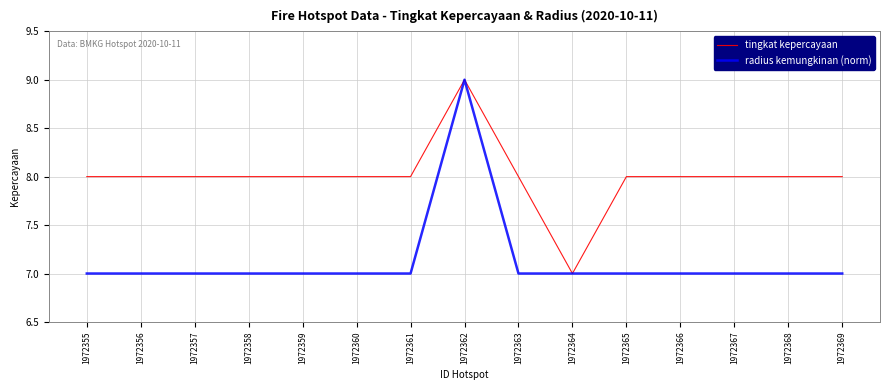

What is the approximate value of tingkat kepercayaan at 1972359?

8